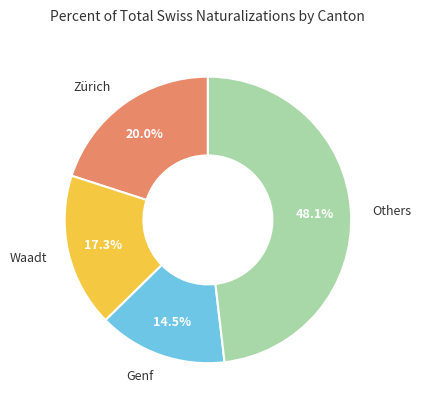

Is there a majority slice in this chart?

No